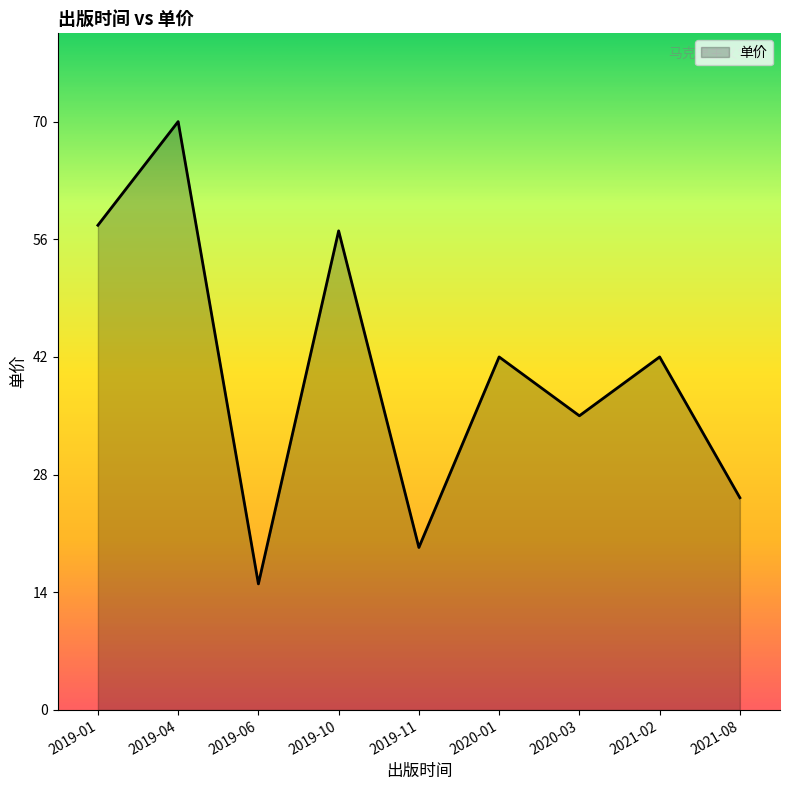

What is the difference between the values at 2021-02 and 2019-01?

15.7